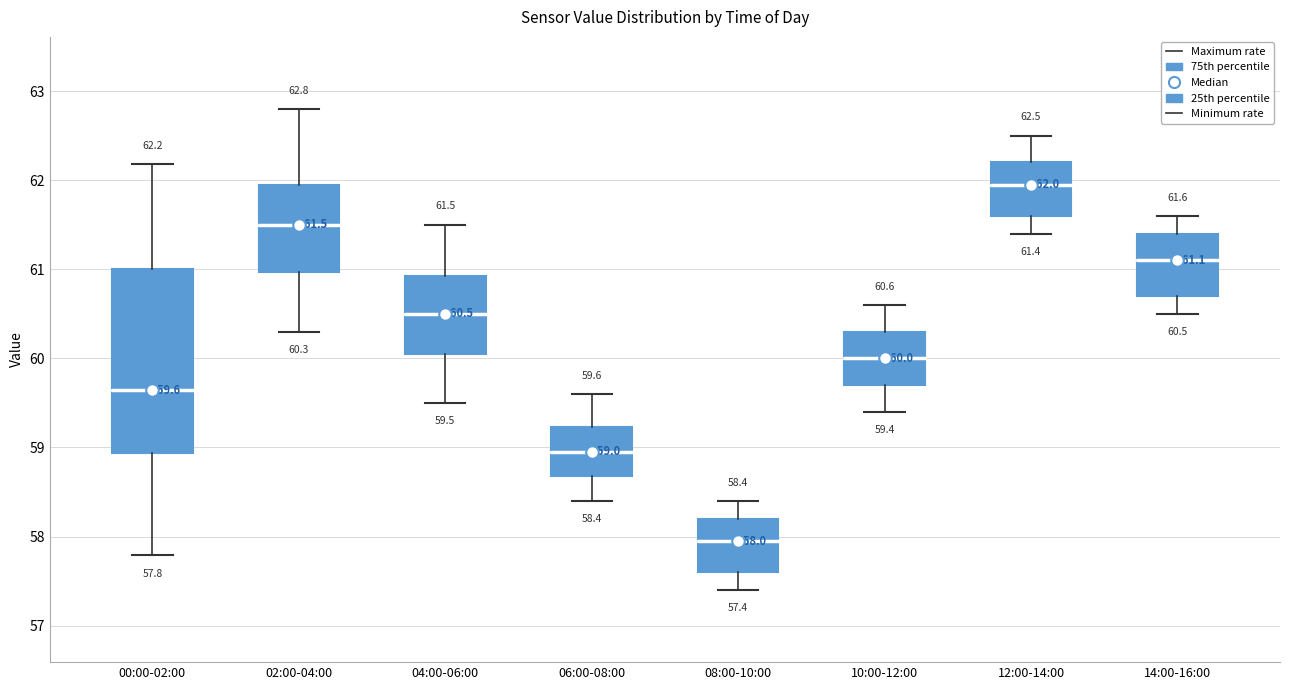

Which box is the tallest, from its lower edge to its upper edge?

00:00-02:00